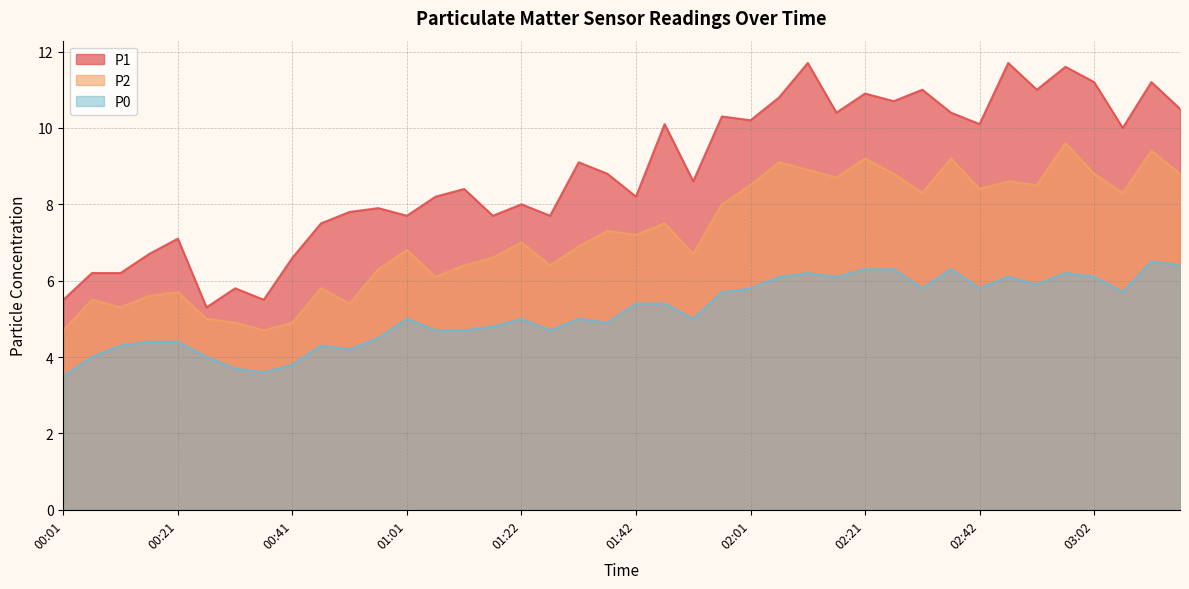

Reading left to right, what are all the values shown in this chart?

P1: 5.5	6.2	6.2	6.7	7.1	5.3	5.8	5.5	6.6	7.5	7.8	7.9	7.7	8.2	8.4	7.7	8.0	7.7	9.1	8.8	8.2	10.1	8.6	10.3	10.2	10.8	11.7	10.4	10.9	10.7	11.0	10.4	10.1	11.7	11.0	11.6	11.2	10.0	11.2	10.5
P2: 4.7	5.5	5.3	5.6	5.7	5.0	4.9	4.7	4.9	5.8	5.4	6.3	6.8	6.1	6.4	6.6	7.0	6.4	6.9	7.3	7.2	7.5	6.7	8.0	8.5	9.1	8.9	8.7	9.2	8.8	8.3	9.2	8.4	8.6	8.5	9.6	8.8	8.3	9.4	8.8
P0: 3.5	4.0	4.3	4.4	4.4	4.0	3.7	3.6	3.8	4.3	4.2	4.5	5.0	4.7	4.7	4.8	5.0	4.7	5.0	4.9	5.4	5.4	5.0	5.7	5.8	6.1	6.2	6.1	6.3	6.3	5.8	6.3	5.8	6.1	5.9	6.2	6.1	5.7	6.5	6.4